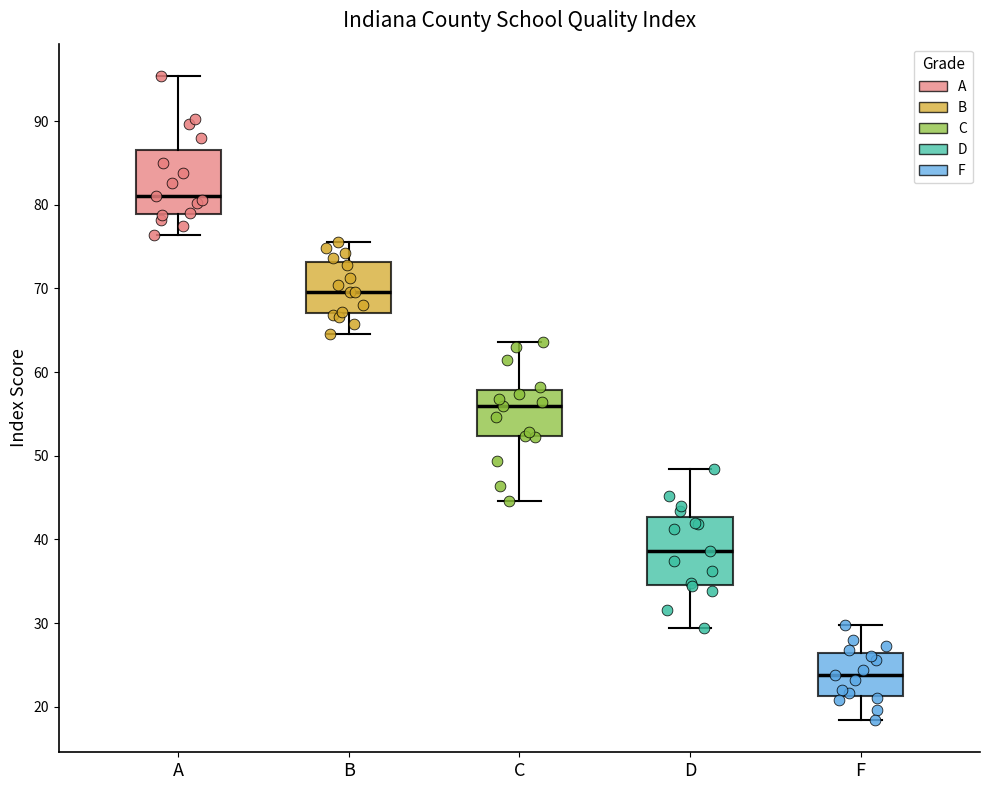

Reading left to right, read every box against the y-axis: the position of its median line, the range the box covers, and the ends of its whiskers. The values are not printed on the chart, so give them approximately, as read against the axis.

A: median 81, box 79 to 87, whiskers 76 to 95
B: median 70, box 67 to 73, whiskers 65 to 76
C: median 56, box 52 to 58, whiskers 45 to 64
D: median 39, box 35 to 43, whiskers 29 to 48
F: median 24, box 21 to 26, whiskers 18 to 30